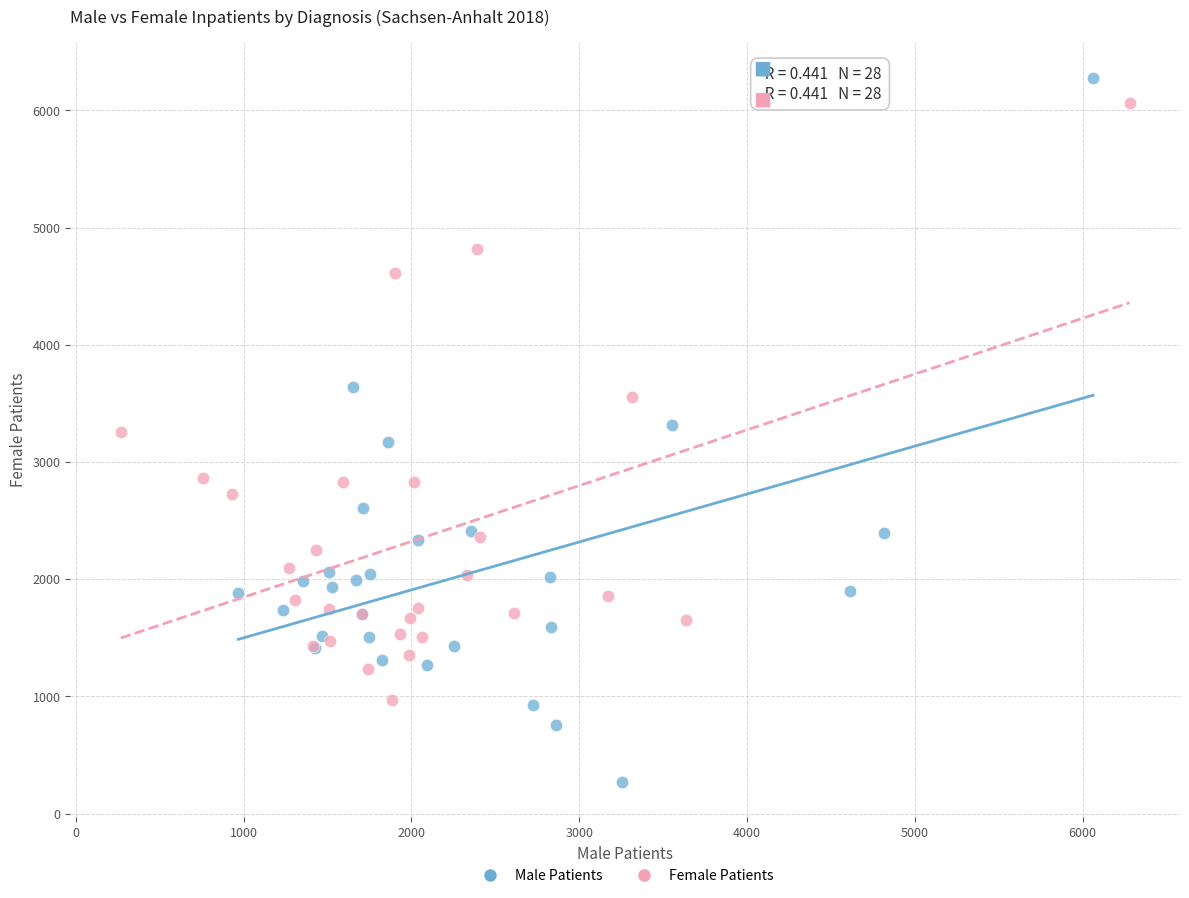

Which series contains the lowest Y value?

Male Patients